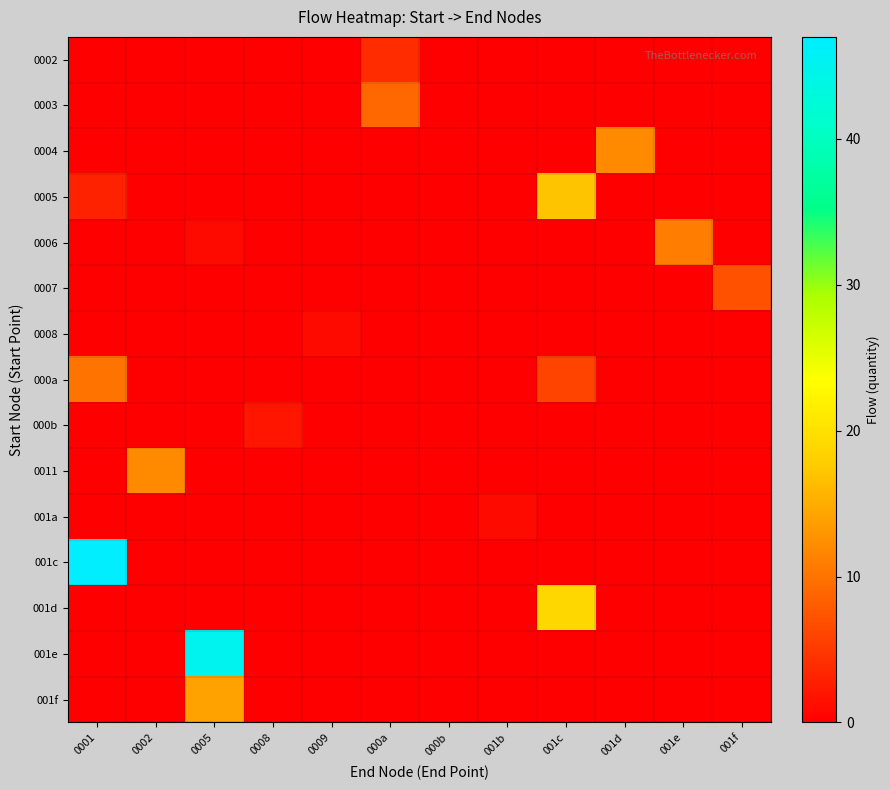

At how many categories does at least one series exceed 25?

2